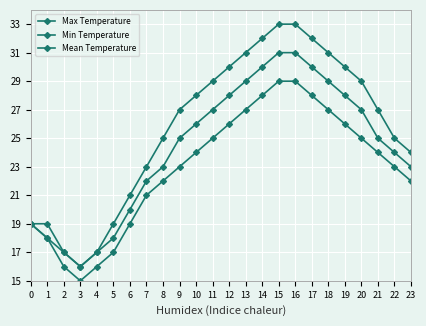

Between 6 and 11, which series saw the biggest shift?

Max Temperature